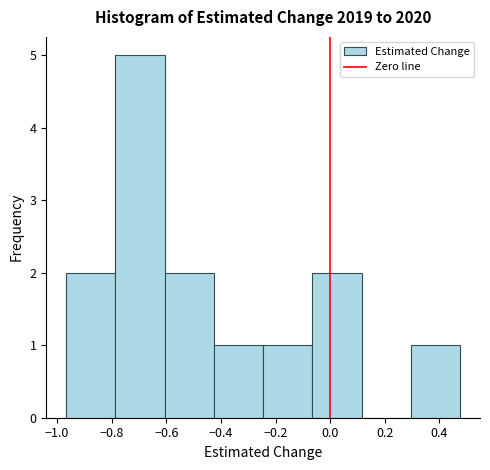

Over which range of the x-axis is the bar tallest?

-0.78 to -0.60